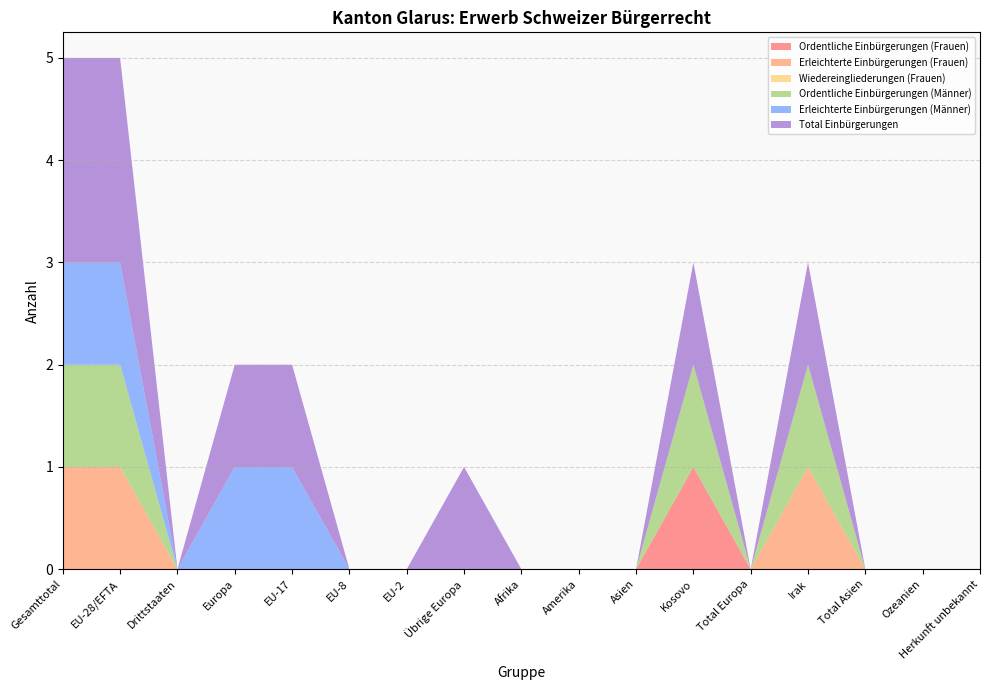

Reading right to left, transcribe all the data shown in this chart.

Ordentliche Einbürgerungen (Frauen): Herkunft unbekannt=0	Ozeanien=0	Total Asien=0	Irak=0	Total Europa=0	Kosovo=1	Asien=0	Amerika=0	Afrika=0	Übrige Europa=0	EU-2=0	EU-8=0	EU-17=0	Europa=0	Drittstaaten=0	EU-28/EFTA=0	Gesamttotal=0
Erleichterte Einbürgerungen (Frauen): Herkunft unbekannt=0	Ozeanien=0	Total Asien=0	Irak=1	Total Europa=0	Kosovo=0	Asien=0	Amerika=0	Afrika=0	Übrige Europa=0	EU-2=0	EU-8=0	EU-17=0	Europa=0	Drittstaaten=0	EU-28/EFTA=1	Gesamttotal=1
Wiedereingliederungen (Frauen): Herkunft unbekannt=0	Ozeanien=0	Total Asien=0	Irak=0	Total Europa=0	Kosovo=0	Asien=0	Amerika=0	Afrika=0	Übrige Europa=0	EU-2=0	EU-8=0	EU-17=0	Europa=0	Drittstaaten=0	EU-28/EFTA=0	Gesamttotal=0
Ordentliche Einbürgerungen (Männer): Herkunft unbekannt=0	Ozeanien=0	Total Asien=0	Irak=1	Total Europa=0	Kosovo=1	Asien=0	Amerika=0	Afrika=0	Übrige Europa=0	EU-2=0	EU-8=0	EU-17=0	Europa=0	Drittstaaten=0	EU-28/EFTA=1	Gesamttotal=1
Erleichterte Einbürgerungen (Männer): Herkunft unbekannt=0	Ozeanien=0	Total Asien=0	Irak=0	Total Europa=0	Kosovo=0	Asien=0	Amerika=0	Afrika=0	Übrige Europa=0	EU-2=0	EU-8=0	EU-17=1	Europa=1	Drittstaaten=0	EU-28/EFTA=1	Gesamttotal=1
Total Einbürgerungen: Herkunft unbekannt=0	Ozeanien=0	Total Asien=0	Irak=1	Total Europa=0	Kosovo=1	Asien=0	Amerika=0	Afrika=0	Übrige Europa=1	EU-2=0	EU-8=0	EU-17=1	Europa=1	Drittstaaten=0	EU-28/EFTA=2	Gesamttotal=2